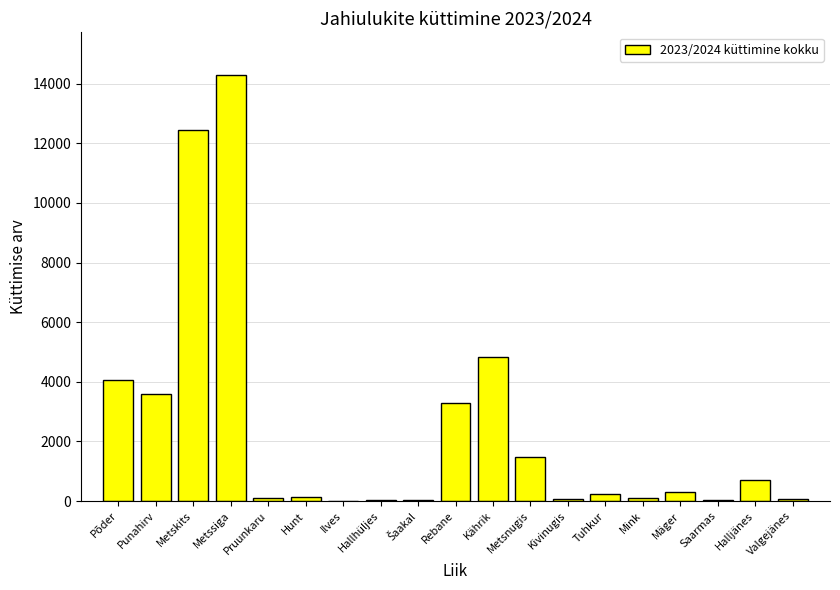

What is the average value?

2409